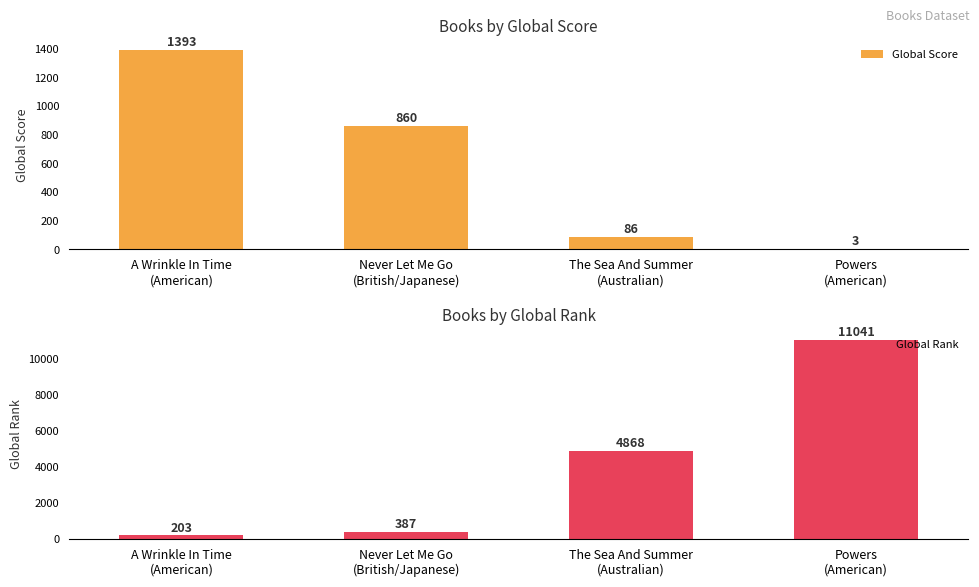

The Global Score series shows 1393 at A Wrinkle In Time
(American). True or false?

True